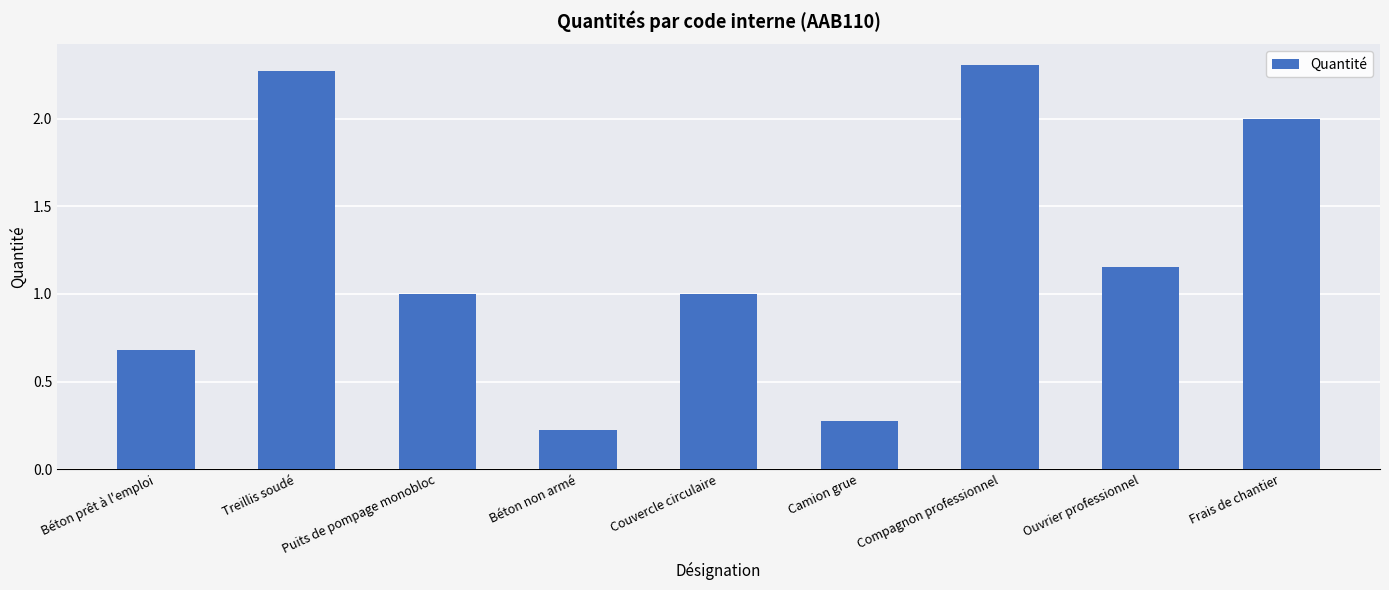

True or false: the data shows 0.3 at Puits de pompage monobloc.

False